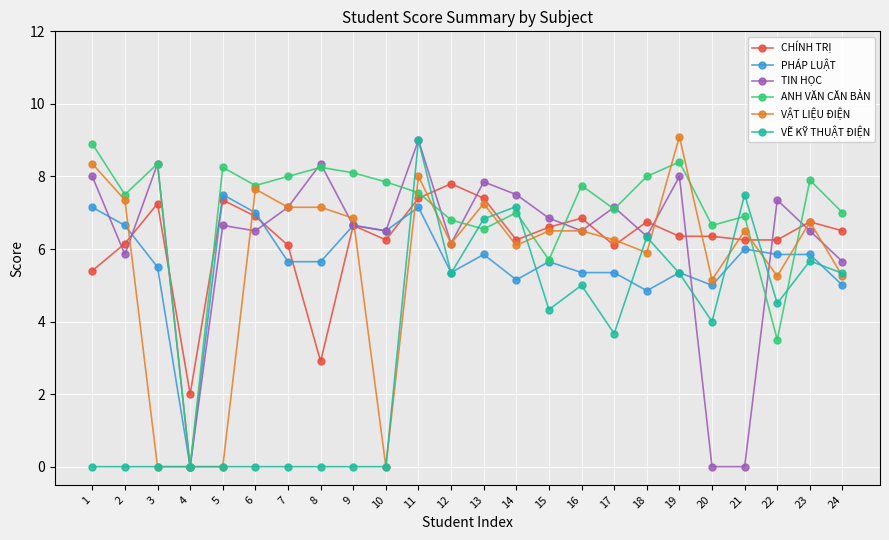

Which series changed the most between 12 and 21?

TIN HỌC